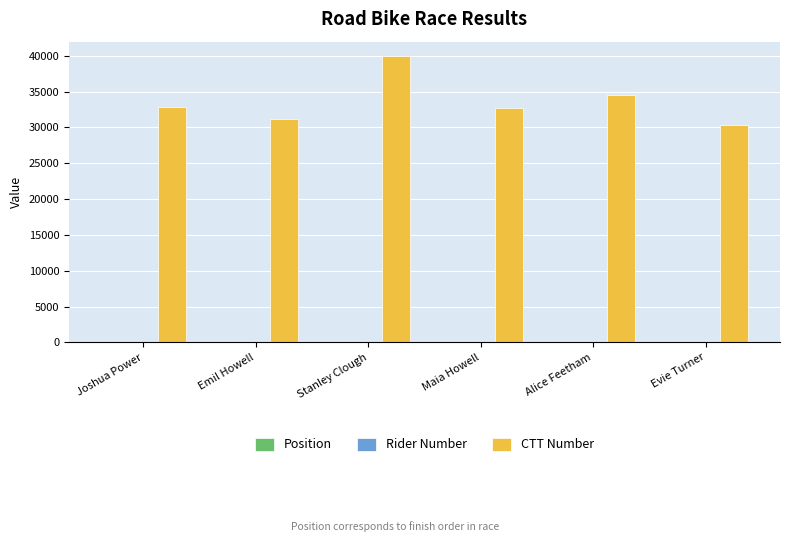

At which label is CTT Number closest to 35136?

Alice Feetham